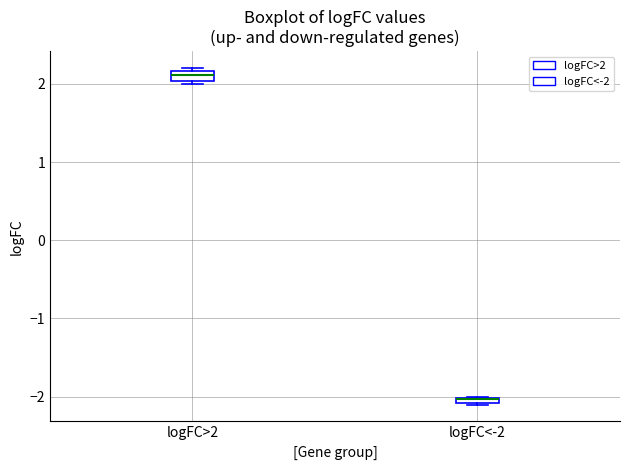

Which box has the highest median line?

logFC>2